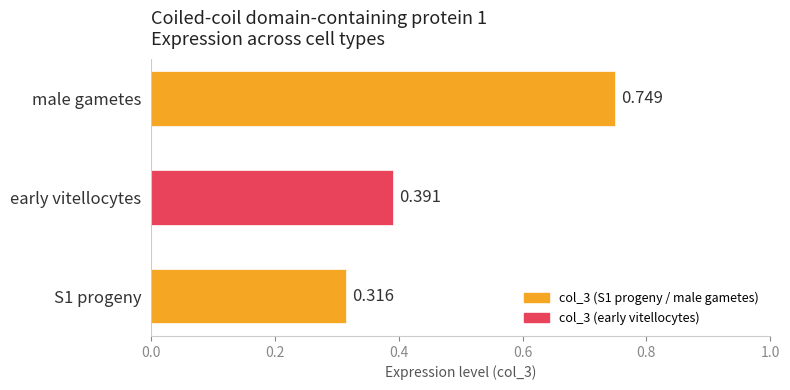

Which label corresponds to the largest value in the chart?

male gametes